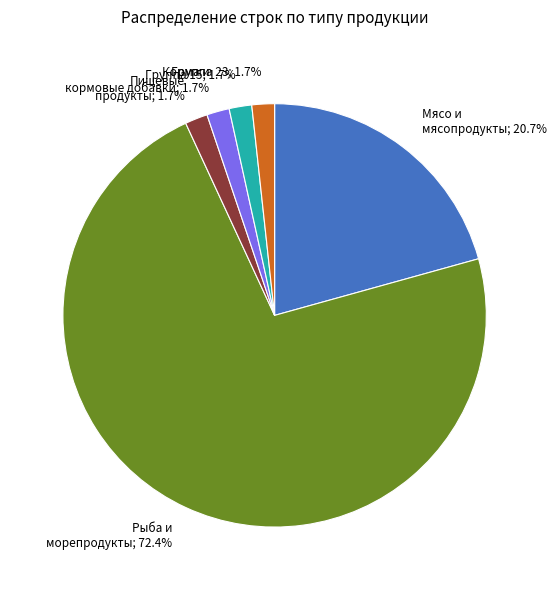

Is there a majority slice in this chart?

Yes